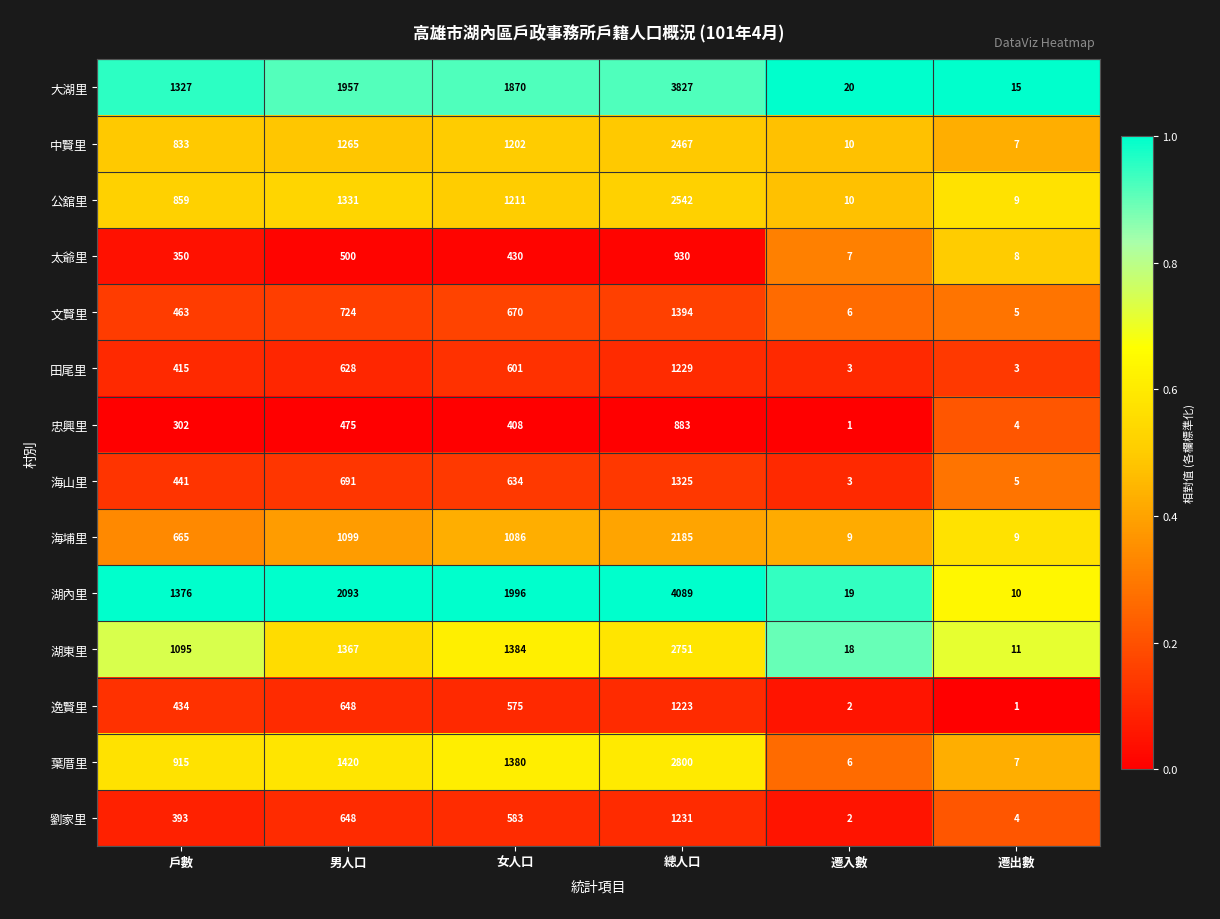

Rank the series at 女人口 from lowest to highest value.

忠興里, 太爺里, 逸賢里, 劉家里, 田尾里, 海山里, 文賢里, 海埔里, 中賢里, 公舘里, 葉厝里, 湖東里, 大湖里, 湖內里